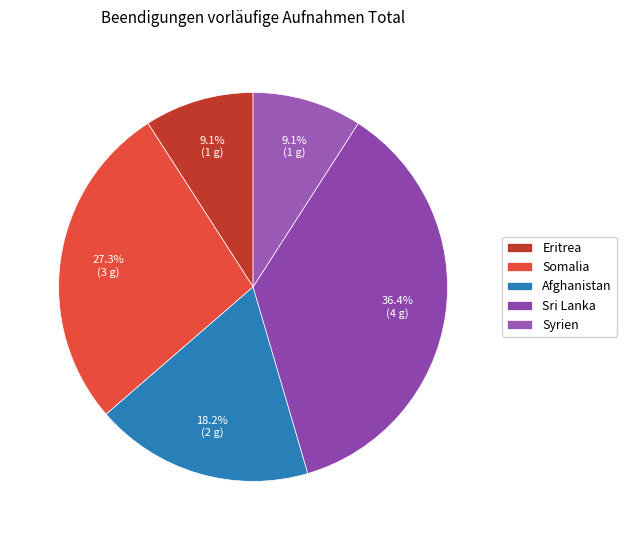

What portion of the pie excludes Sri Lanka?

63.6%